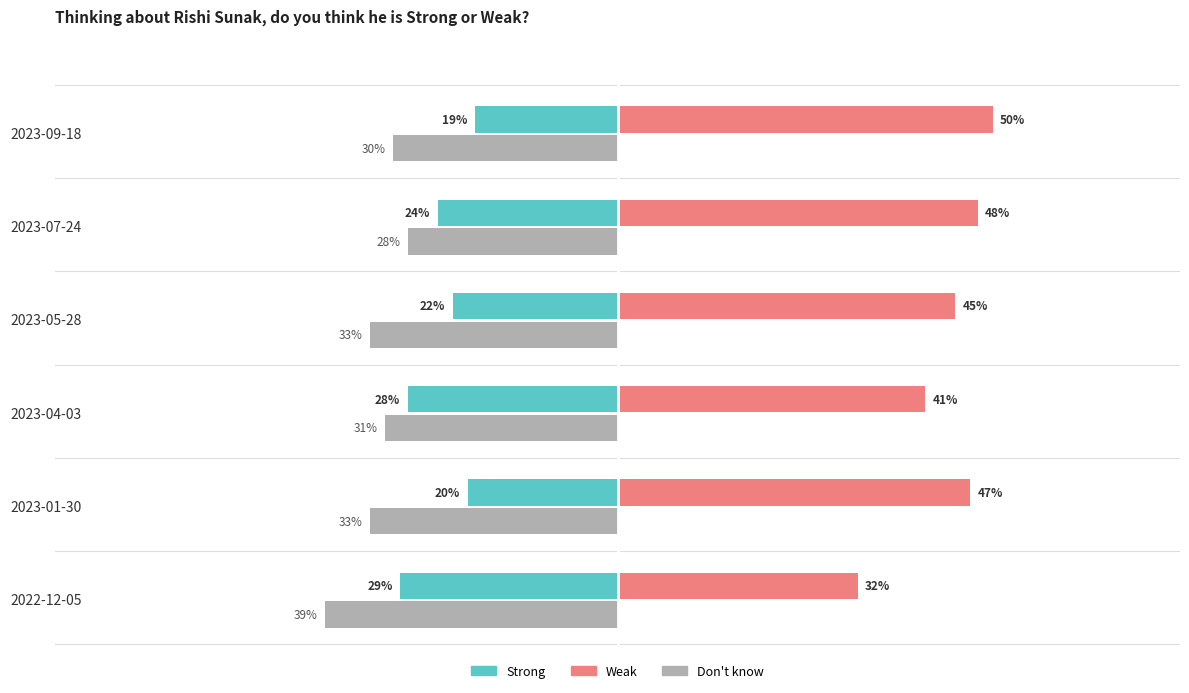

What are all the series names shown in the legend?

Strong, Weak, Don't know